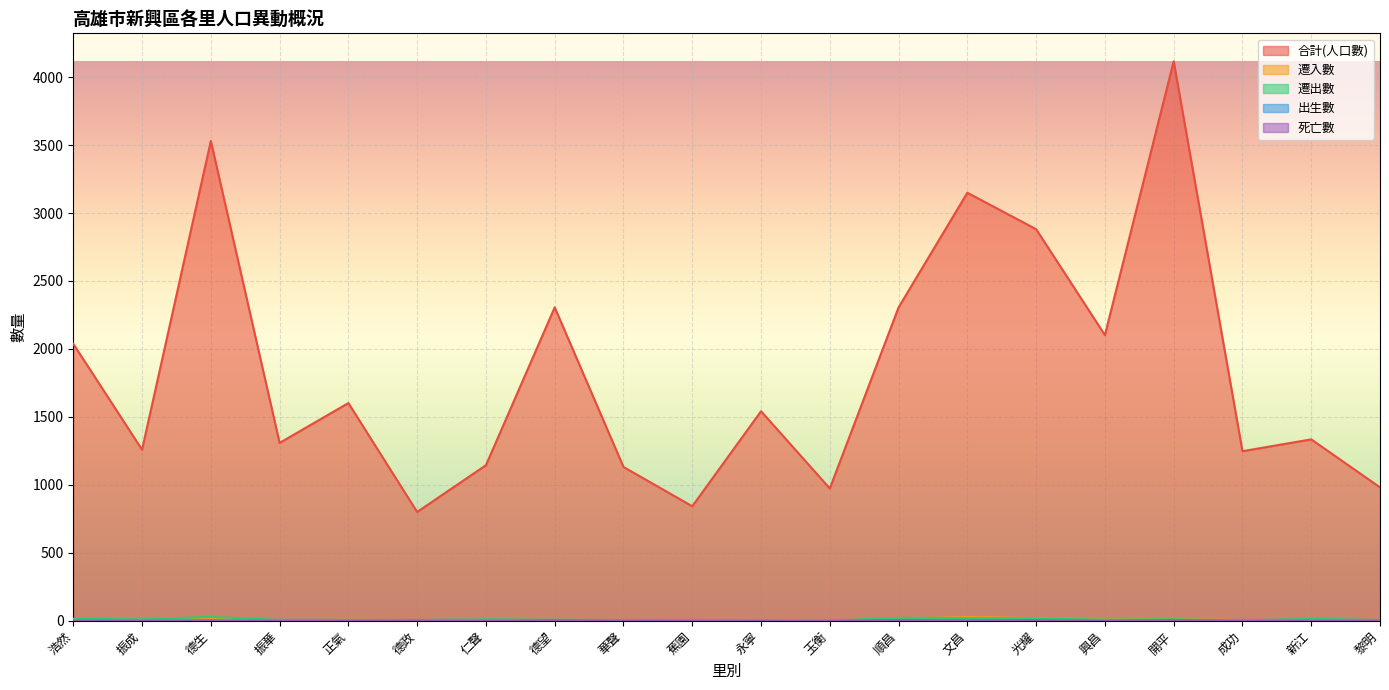

Which series ends up on top after the final intersection of 出生數 and 死亡數?

死亡數